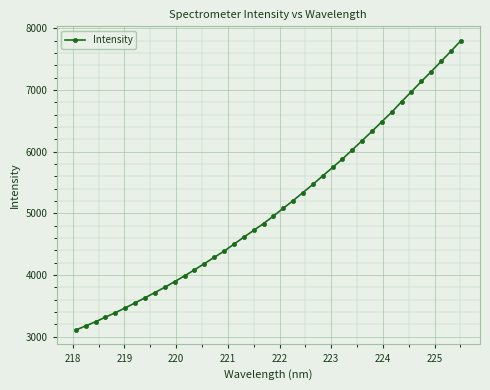

What is the difference between the maximum and minimum values?

4694.9